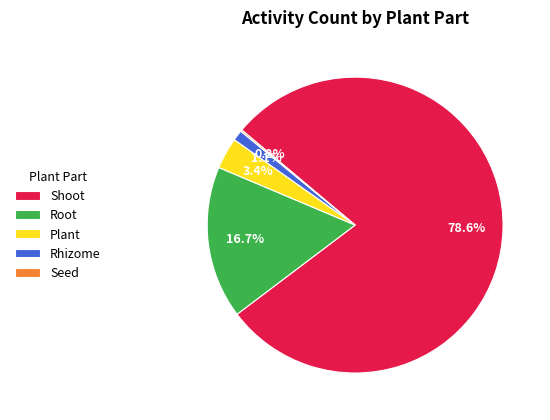

What portion of the pie excludes Shoot?

21.4%